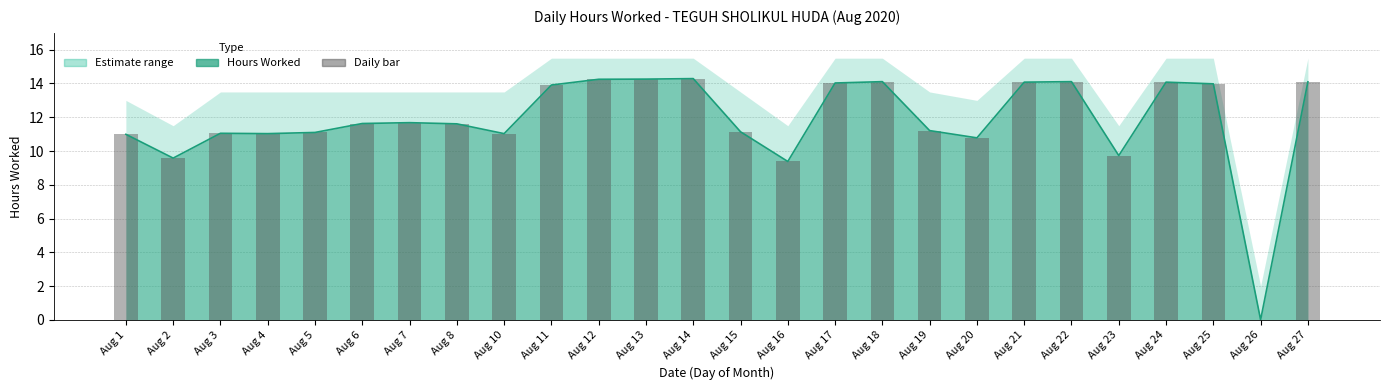

What is the sum of all values?

307.1